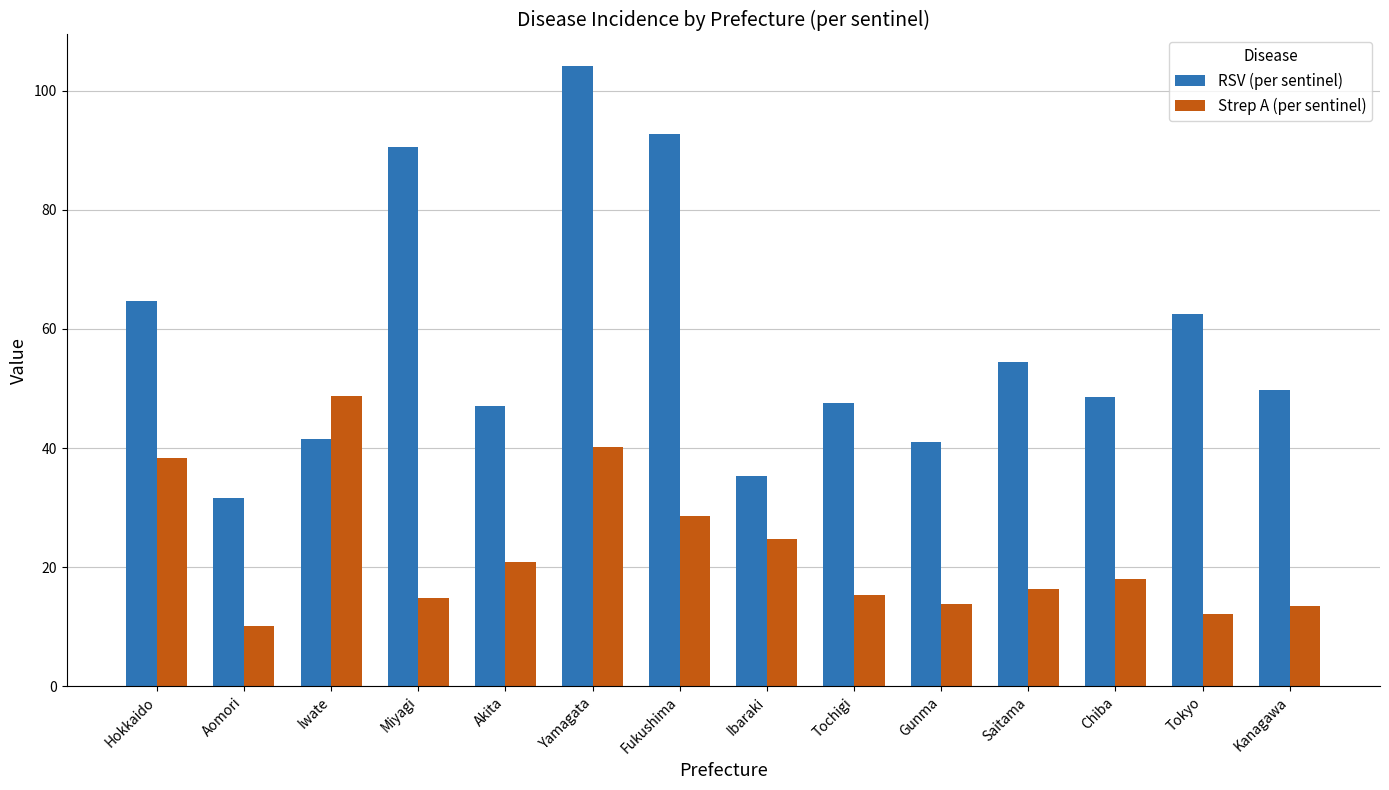

At which category is the sum across all series the highest?

Yamagata